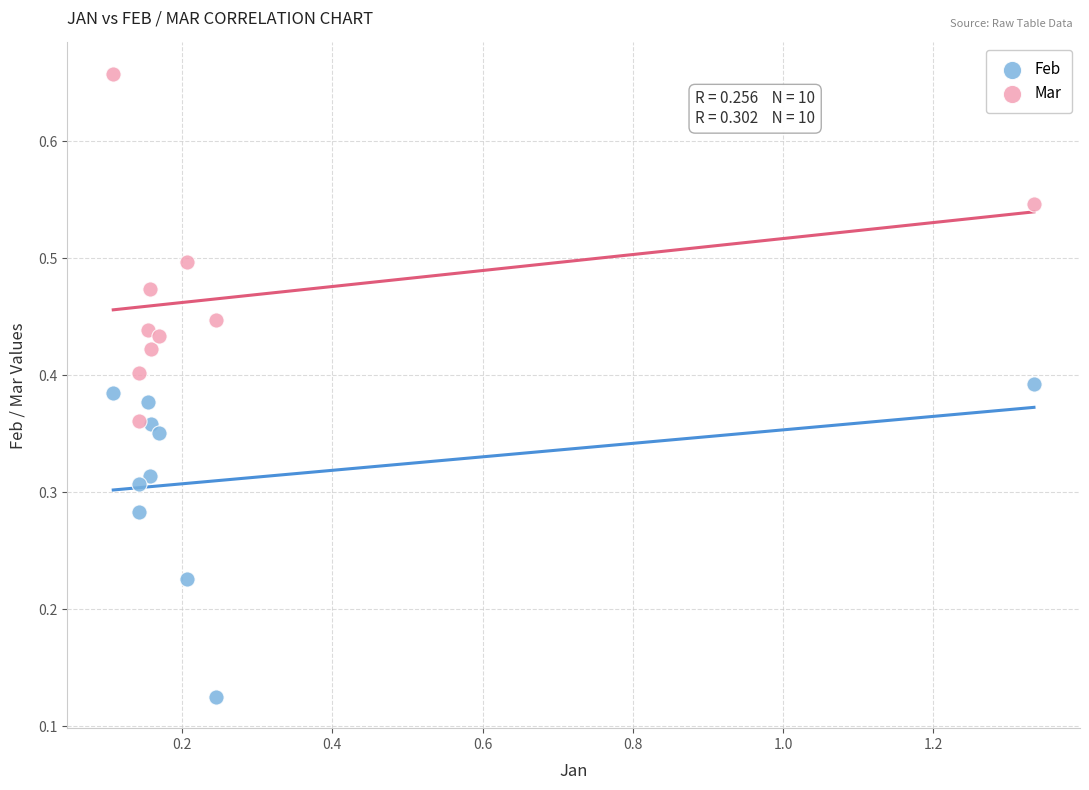

Which series contains the highest Y value?

Mar